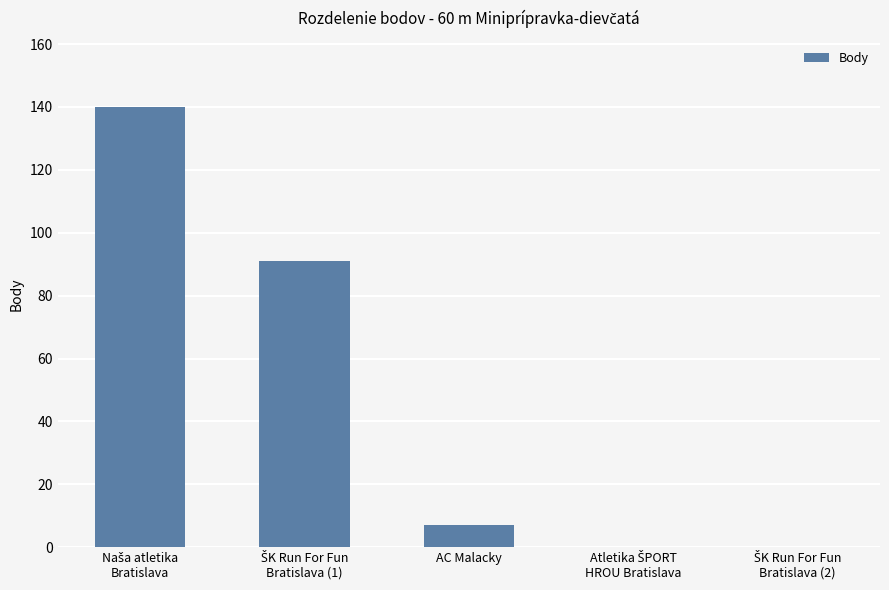

What is the sum of all values?

238